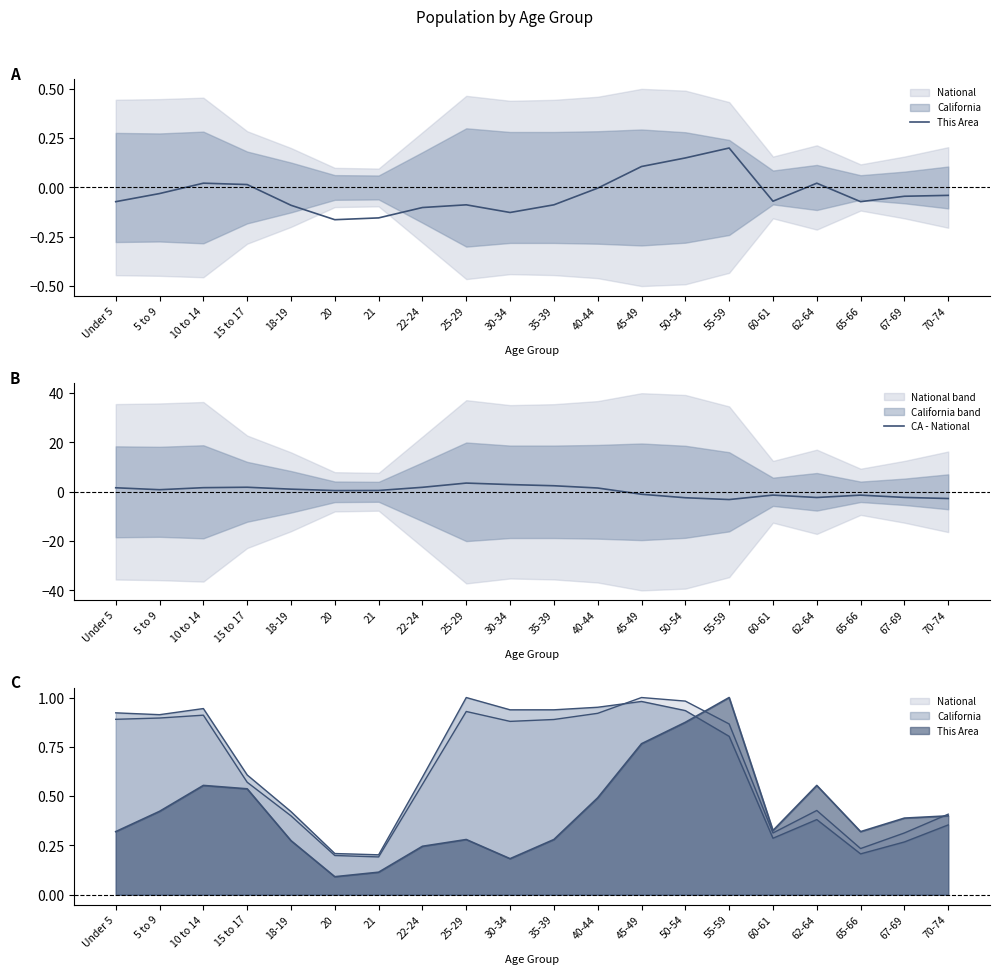

What is the average value of the CA - National series?

0.2